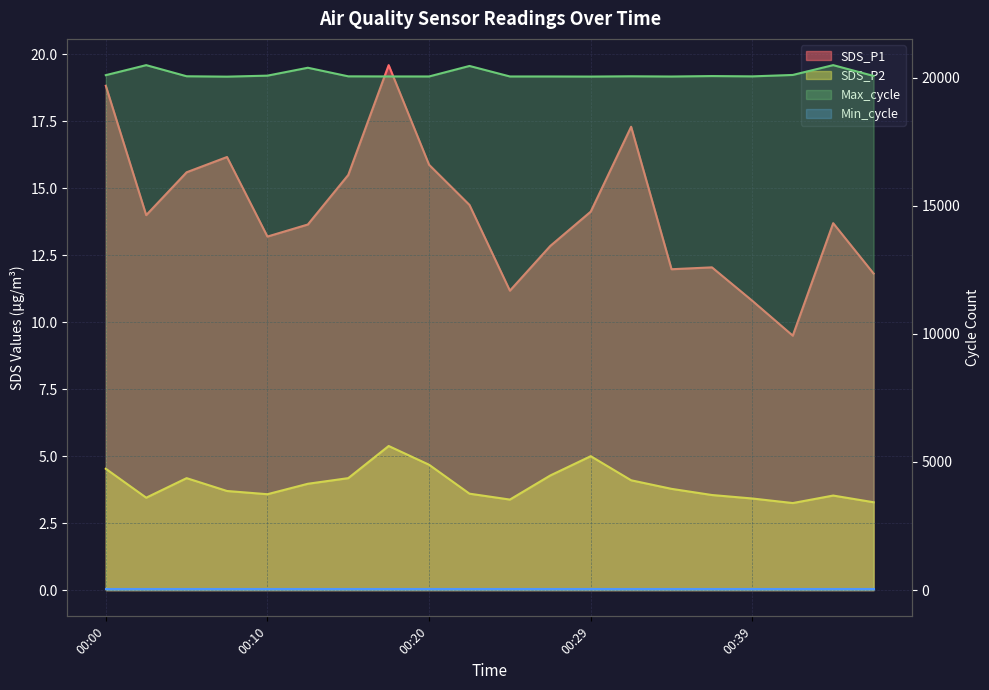

True or false: SDS_P2 has a value of 1.1 at 00:15.

False